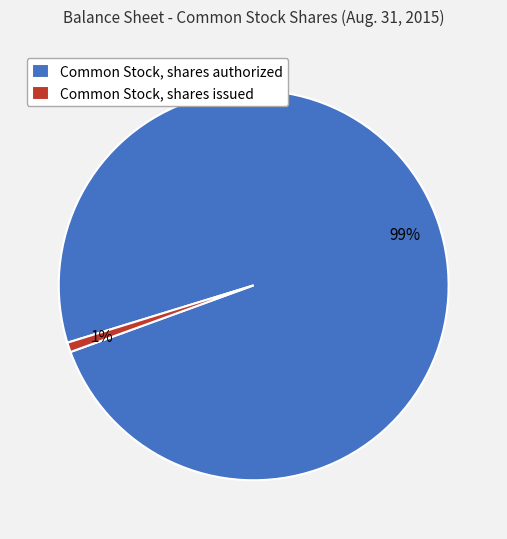

To the nearest percent, what is the difference between the largest and smallest slice percentages?

98%